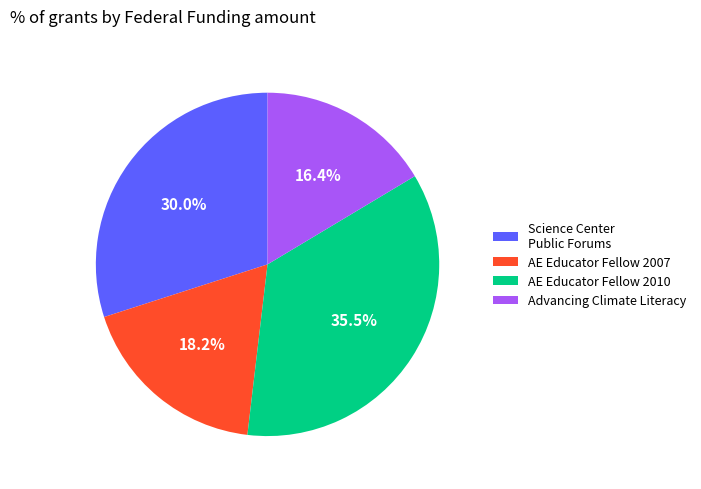

Approximately how many times larger is the value at Science Center Public Forums compared to AE Educator Fellow 2010?

0.8